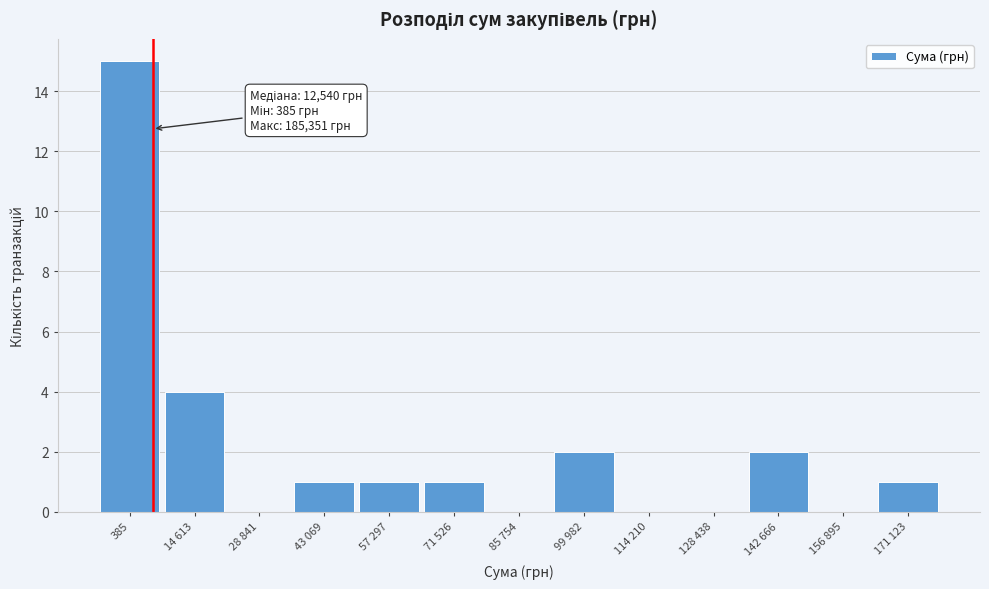

Reading left to right, what are all the values shown in this chart?

385=15	14 613=4	28 841=0	43 069=1	57 297=1	71 526=1	85 754=0	99 982=2	114 210=0	128 438=0	142 666=2	156 895=0	171 123=1